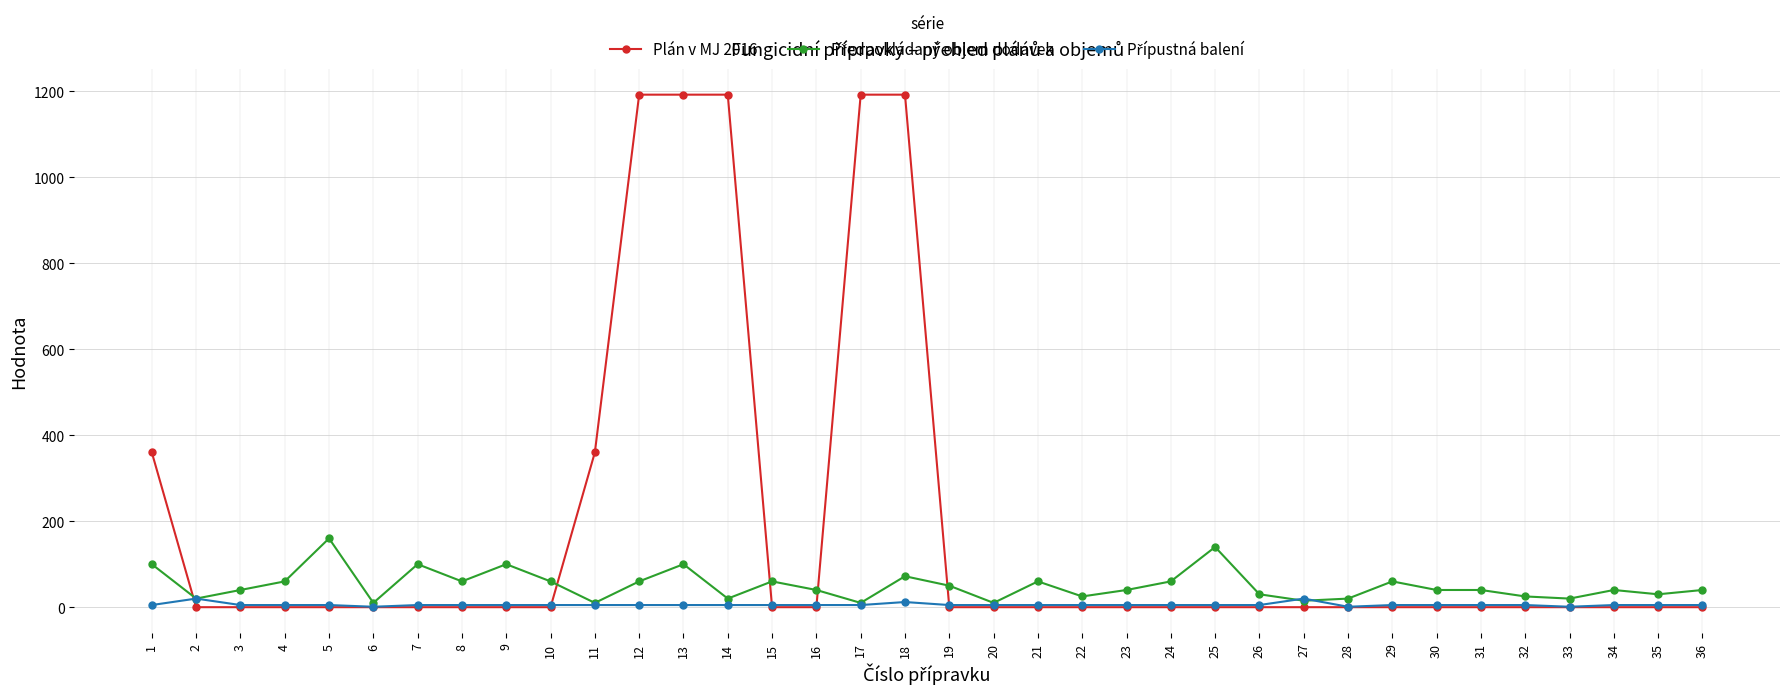

How many lines are shown in the chart?

3